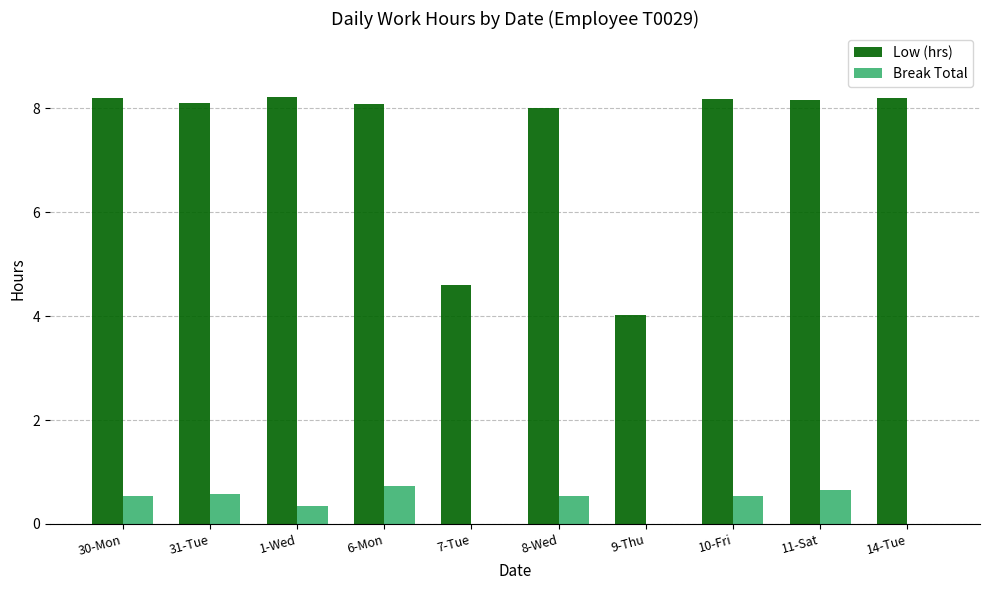

Count the number of data series in this chart.

2